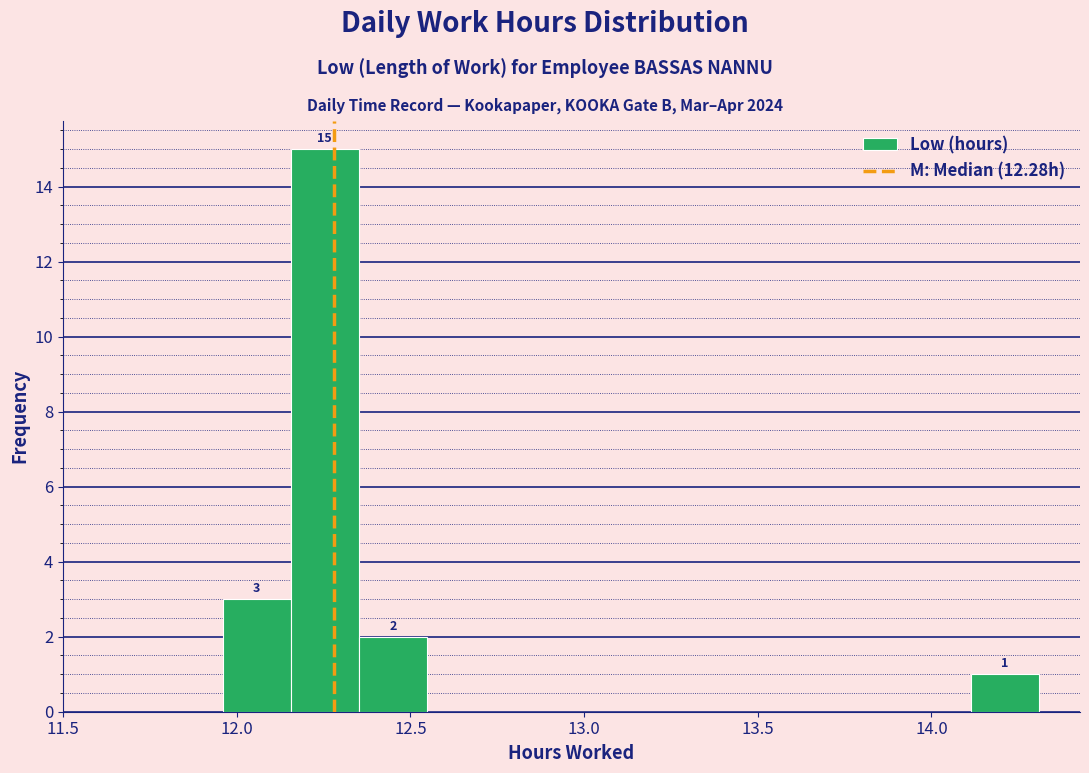

Read against the x-axis, roughly where is the centre of the tallest bar?

12.25